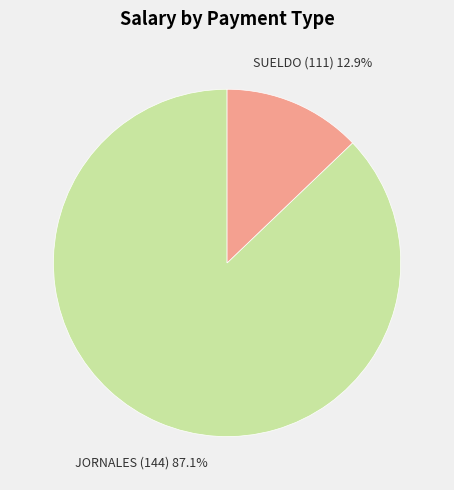

Does any single category account for the majority?

Yes